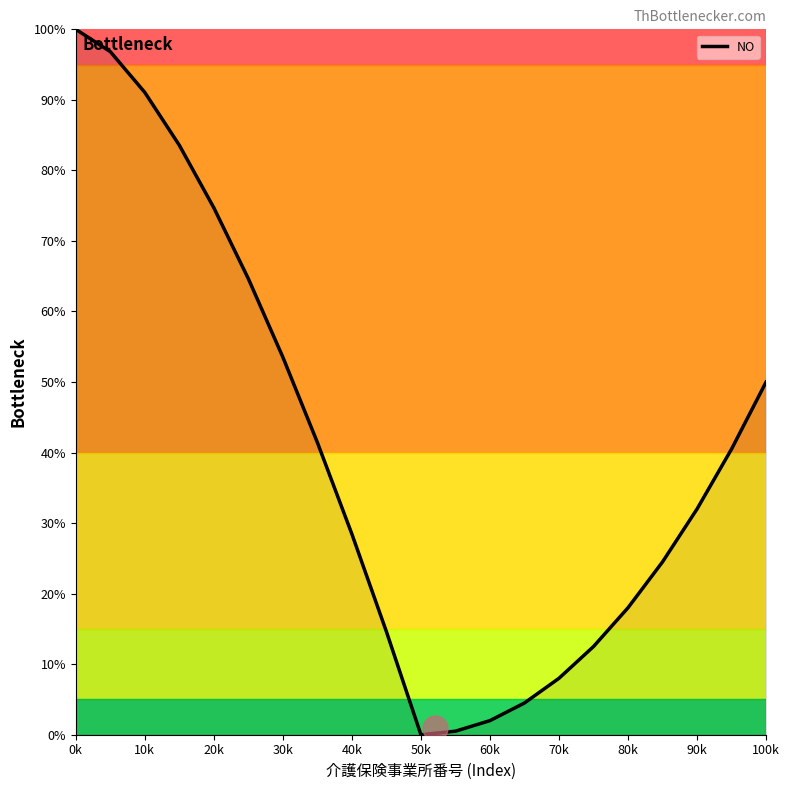

Reading right to left, list all the values displayed in this chart.

50.0	40.5	32.0	24.5	18.0	12.5	8.0	4.5	2.0	0.5	0.0	14.6	28.4	41.4	53.5	64.6	74.7	83.6	91.1	96.8	100.0